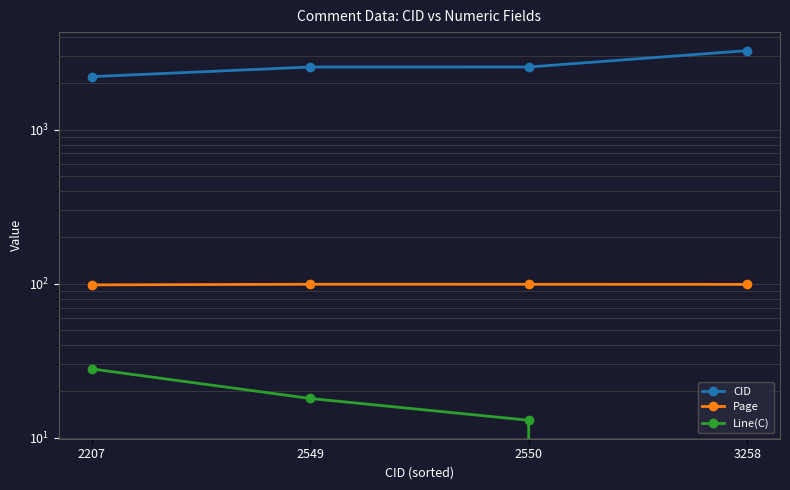

What is the difference between the maximum and minimum values in the Page series?

0.9